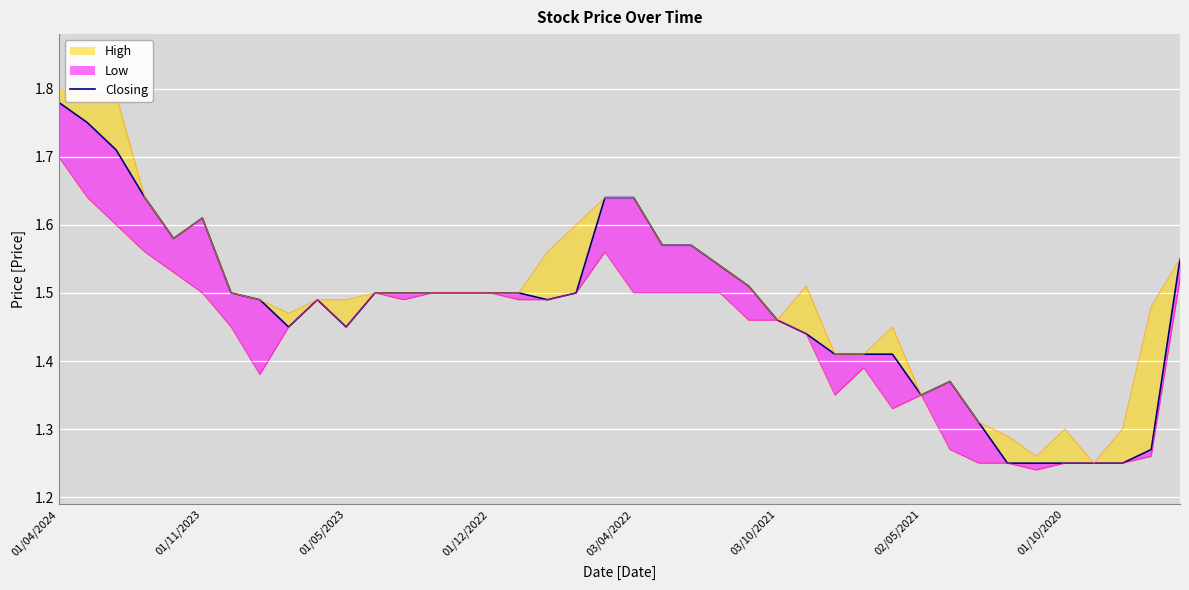

Reading left to right, list all the values displayed in this chart.

1.8	1.8	1.7	1.6	1.6	1.6	1.5	1.5	1.4	1.5	1.4	1.5	1.5	1.5	1.5	1.5	1.5	1.5	1.5	1.6	1.6	1.6	1.6	1.5	1.5	1.5	1.4	1.4	1.4	1.4	1.4	1.4	1.3	1.2	1.2	1.2	1.2	1.2	1.3	1.6